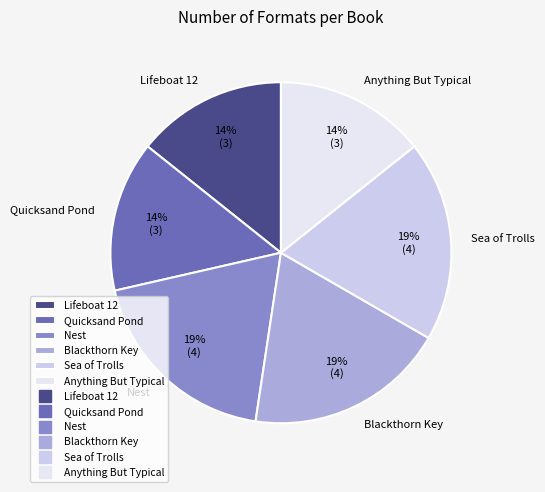

To the nearest percent, what is the combined percentage of Blackthorn Key and Anything But Typical?

33%